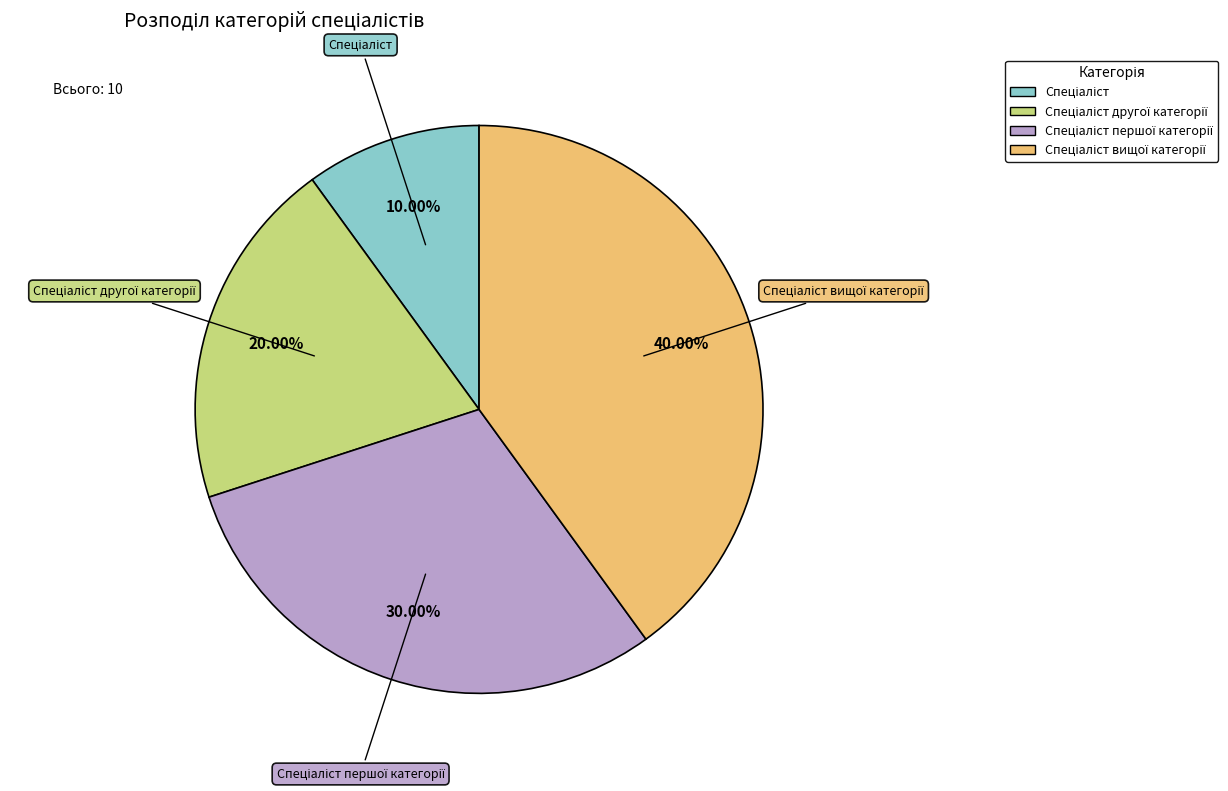

Is there any slice that represents more than half of the pie?

No